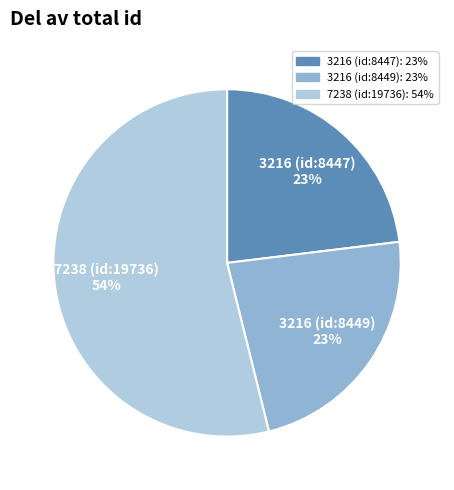

What is the ratio of the value at 7238 (id:19736) to the value at 3216 (id:8447)?

2.3